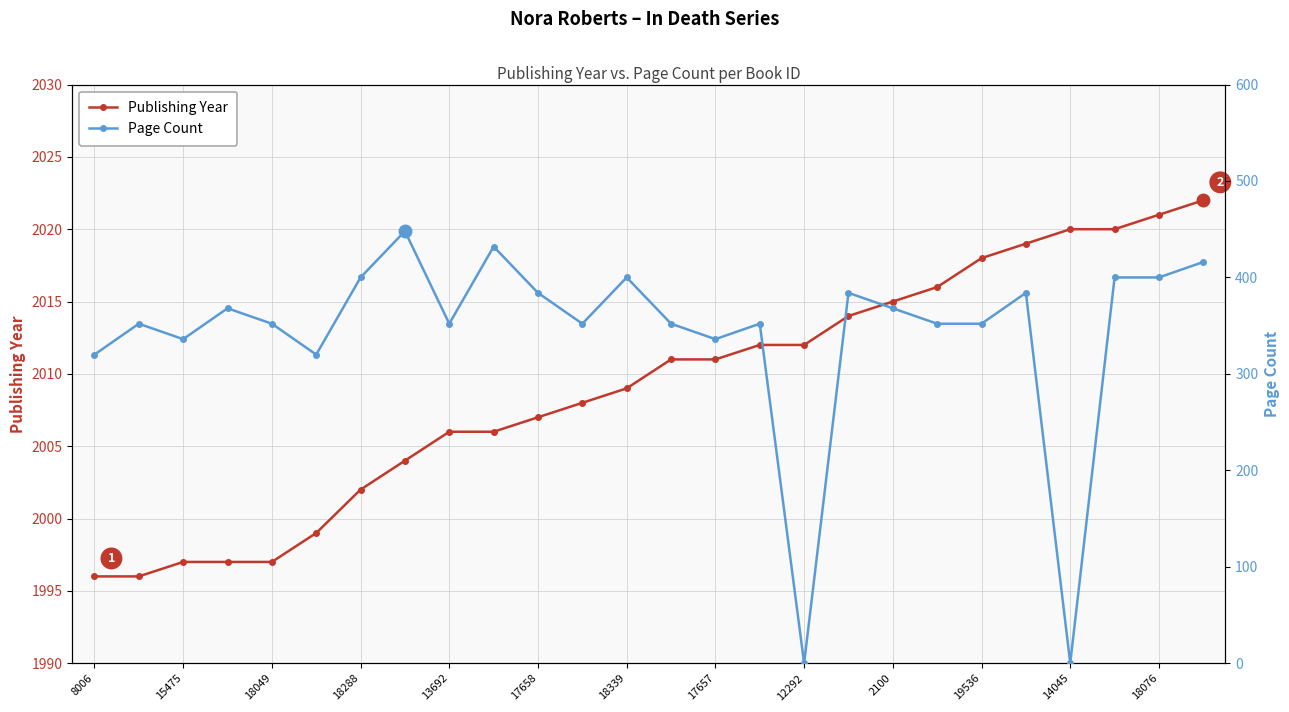

What is the difference between the highest and lowest values at 23?

1620